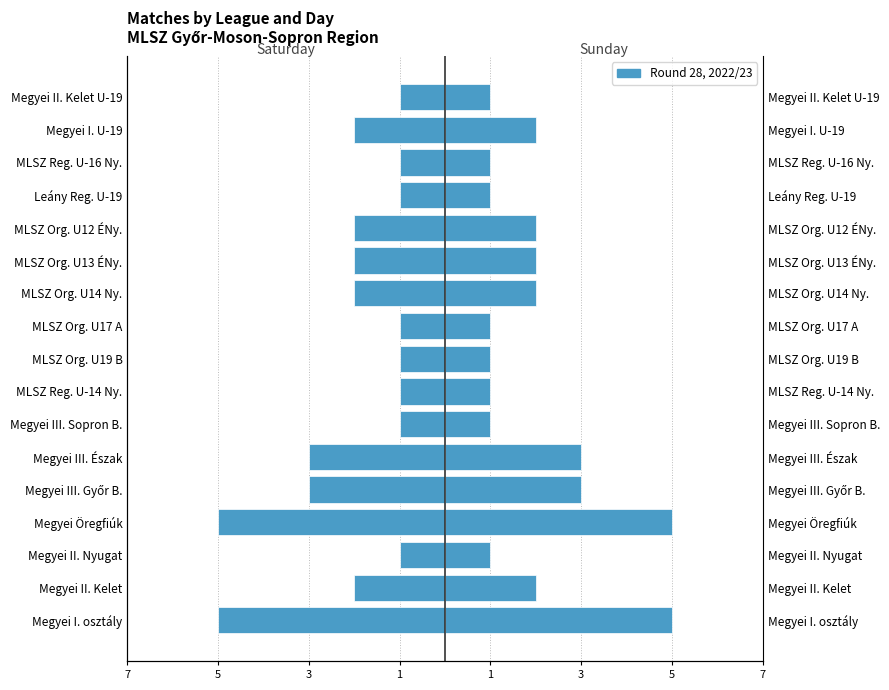

The Saturday series shows -3 at Megyei III. Észak. True or false?

True